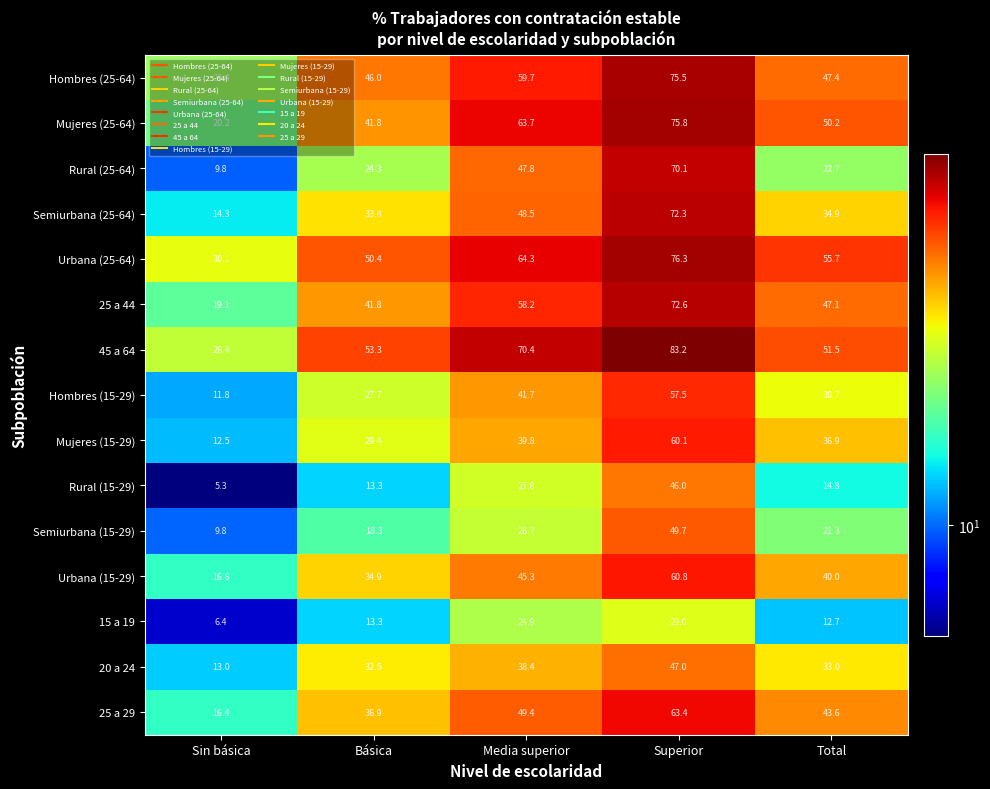

At how many categories does at least one series exceed 37?

4